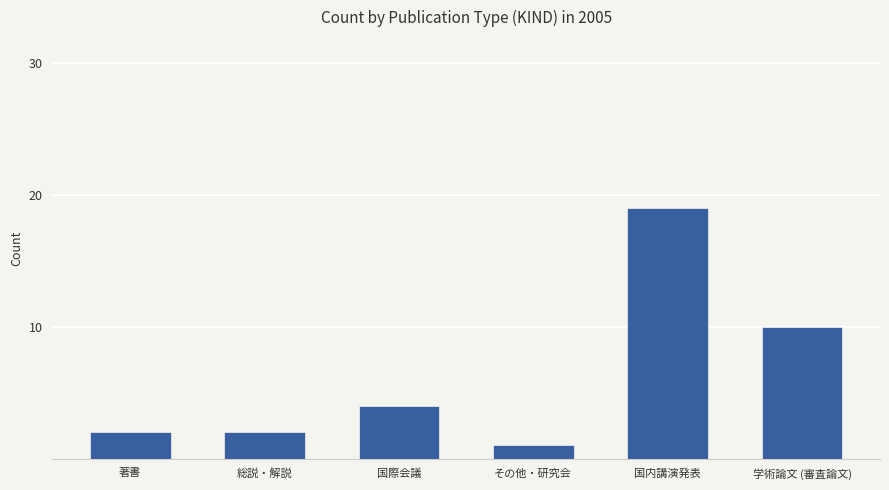

Reading left to right, list all the values displayed in this chart.

著書=2	総説・解説=2	国際会議=4	その他・研究会=1	国内講演発表=19	学術論文 (審査論文)=10